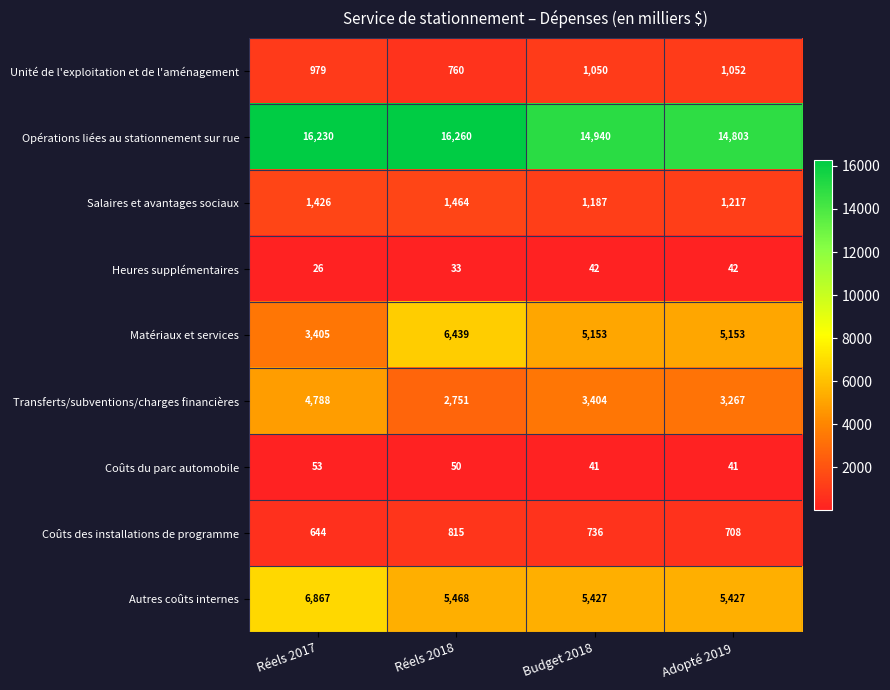

At which category is the sum across all series the highest?

Réels 2017